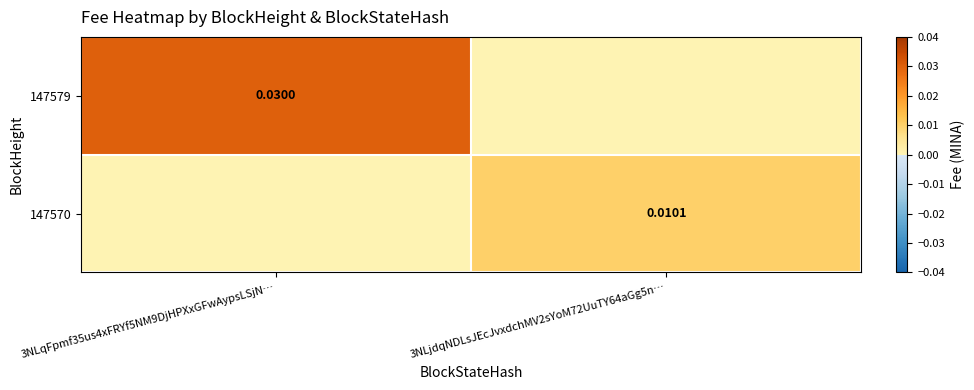

Is the value of 147579 at 3NLqFpmf35us4xFRYf5NM9DjHPXxGFwAypsLSjN… greater than the value of 147570 at 3NLjdqNDLsJEcJvxdchMV2sYoM72UuTY64aGg5n…?

Yes